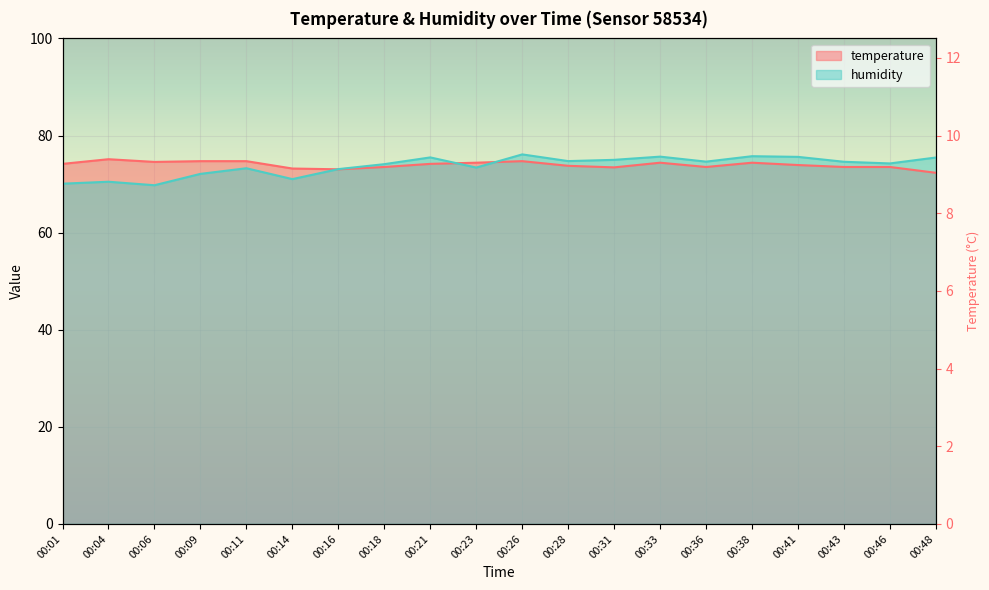

Which label corresponds to the largest value in the chart?

00:26